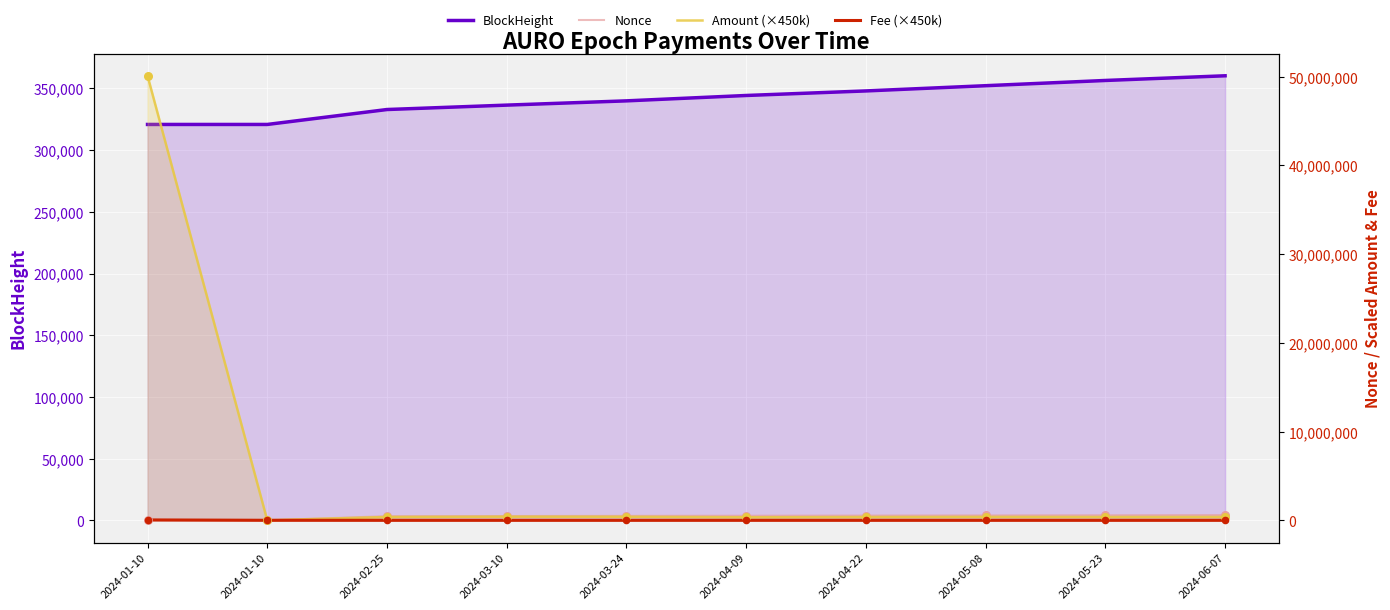

At which category is the sum across all series the highest?

2024-01-10